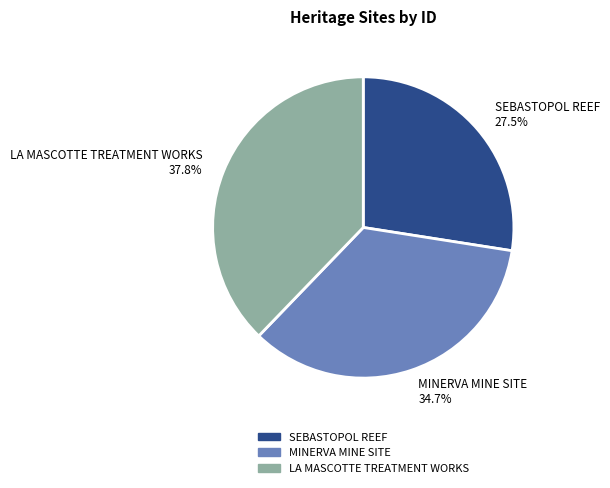

Which category has the smallest portion of the pie?

SEBASTOPOL REEF